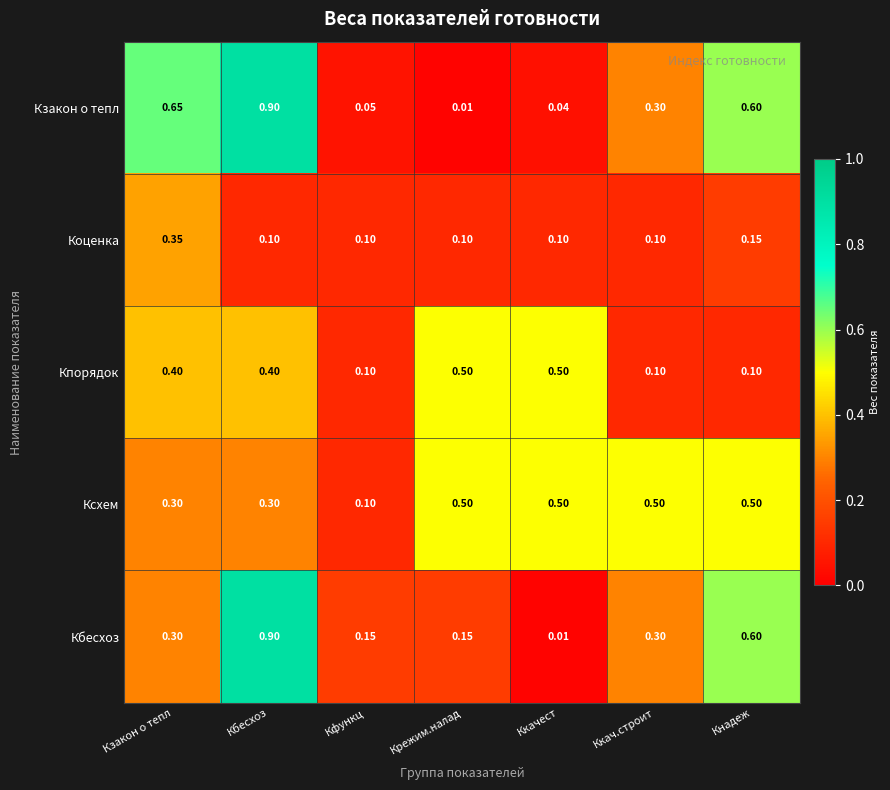

What is the spread (max minus min) of values at Крежим.налад?

0.5